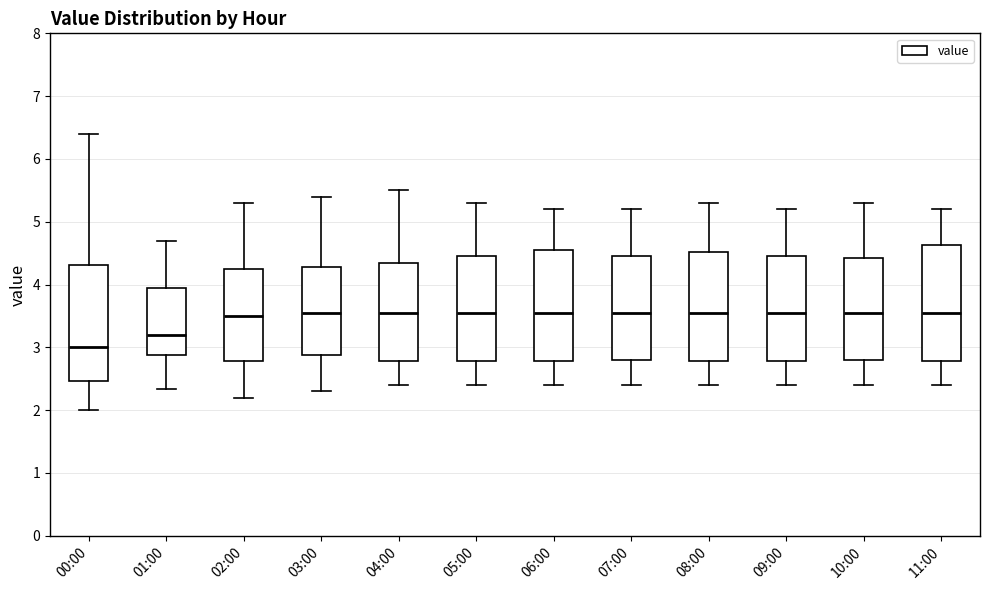

Reading left to right, transcribe this box plot: for each box, give where its median line is, the range the box spans, and where its two whiskers end, as read against the y-axis. The values are not printed on the chart, so give them approximately, as read against the axis.

00:00: median 3.0, box 2.5 to 4.3, whiskers 2.0 to 6.4
01:00: median 3.2, box 2.9 to 4.0, whiskers 2.3 to 4.7
02:00: median 3.5, box 2.8 to 4.3, whiskers 2.2 to 5.3
03:00: median 3.6, box 2.9 to 4.3, whiskers 2.3 to 5.4
04:00: median 3.6, box 2.8 to 4.4, whiskers 2.4 to 5.5
05:00: median 3.6, box 2.8 to 4.5, whiskers 2.4 to 5.3
06:00: median 3.6, box 2.8 to 4.6, whiskers 2.4 to 5.2
07:00: median 3.6, box 2.8 to 4.5, whiskers 2.4 to 5.2
08:00: median 3.6, box 2.8 to 4.5, whiskers 2.4 to 5.3
09:00: median 3.6, box 2.8 to 4.5, whiskers 2.4 to 5.2
10:00: median 3.6, box 2.8 to 4.4, whiskers 2.4 to 5.3
11:00: median 3.6, box 2.8 to 4.6, whiskers 2.4 to 5.2